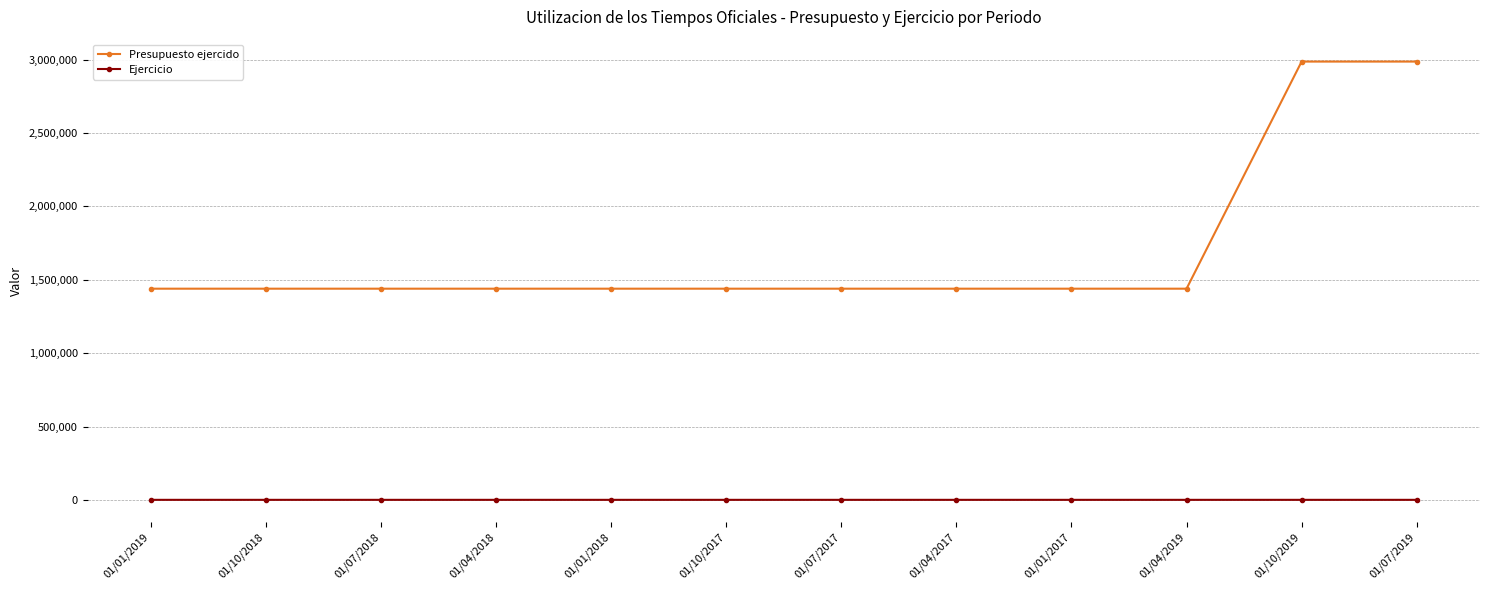

What is the value of the Ejercicio point at the 1st from the left?

2019